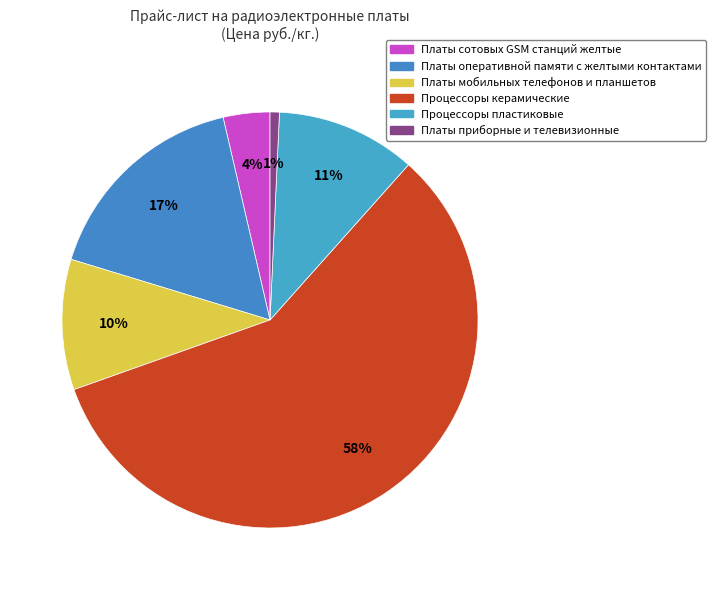

To the nearest percent, what is the difference between the largest and smallest slice percentages?

57%